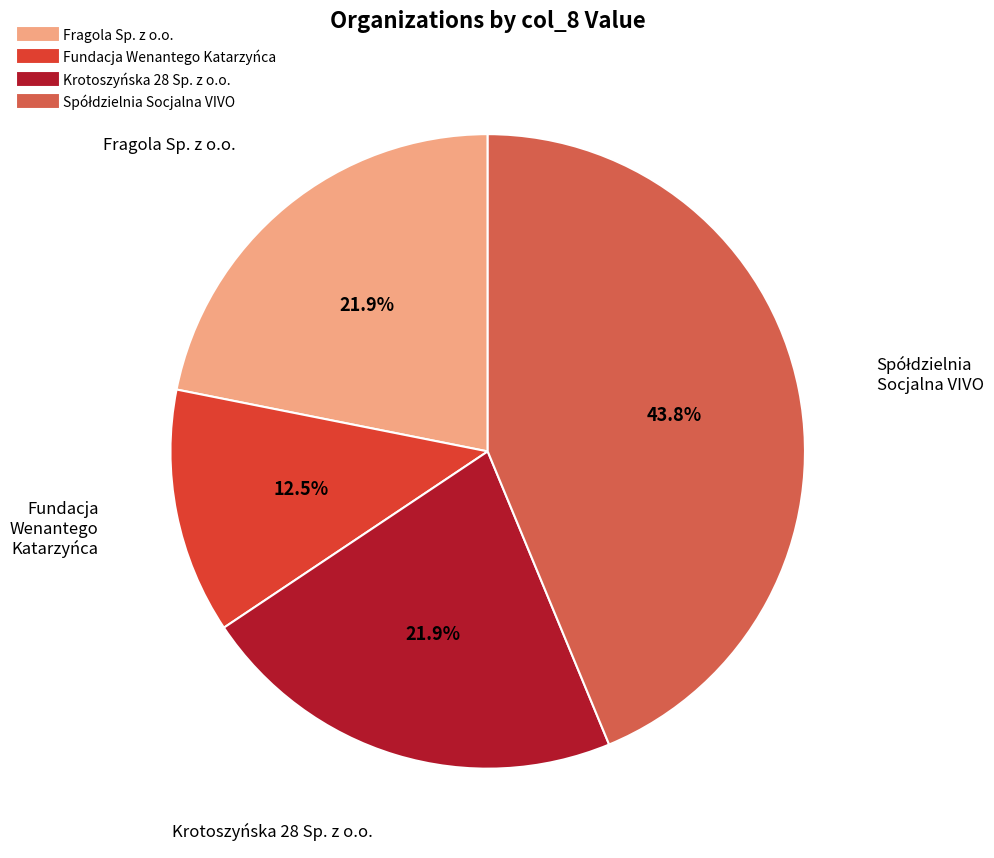

Combined, what portion of the pie is Krotoszyńska 28 Sp. z o.o. and Fundacja Wenantego Katarzyńca?

34.4%